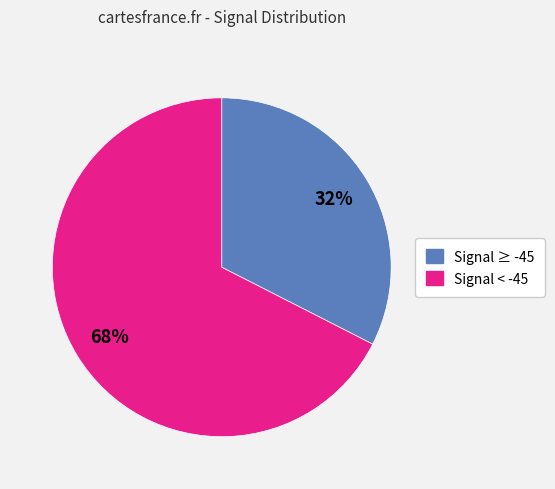

Is there a majority slice in this chart?

Yes